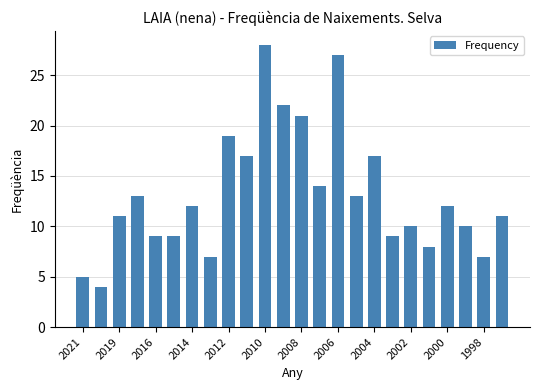

Reading right to left, transcribe all the data shown in this chart.

11	7	10	12	8	10	9	17	13	27	14	21	22	28	17	19	7	12	9	9	13	11	4	5